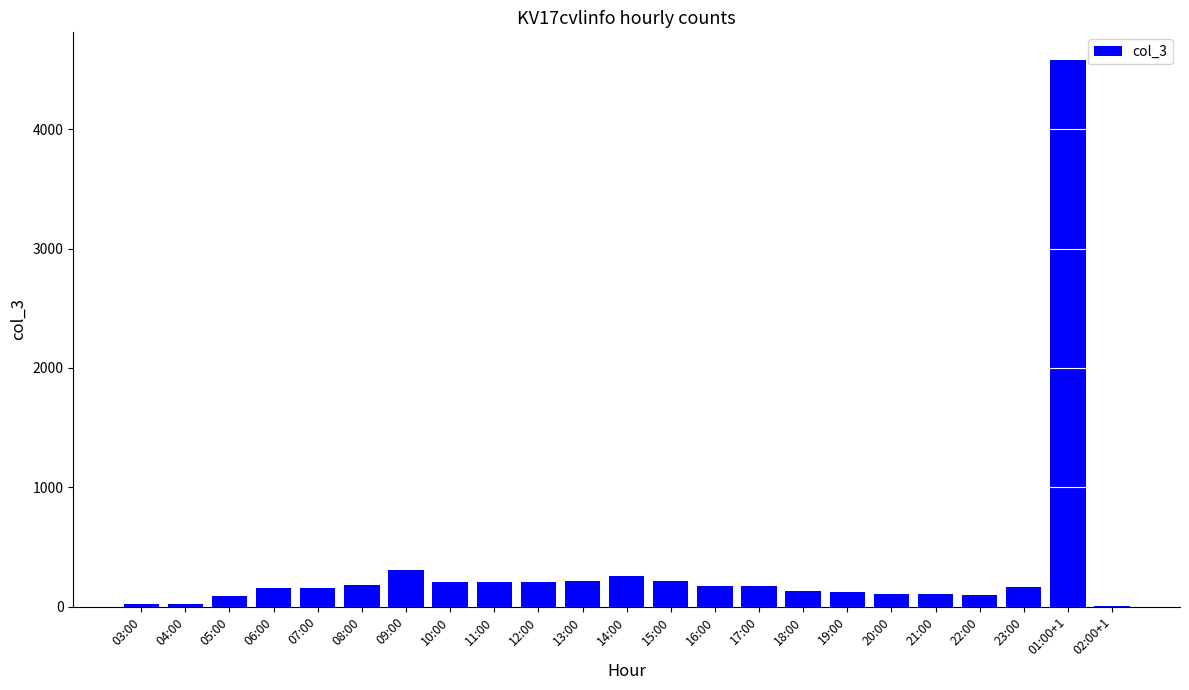

What is the sum of all values?

7879